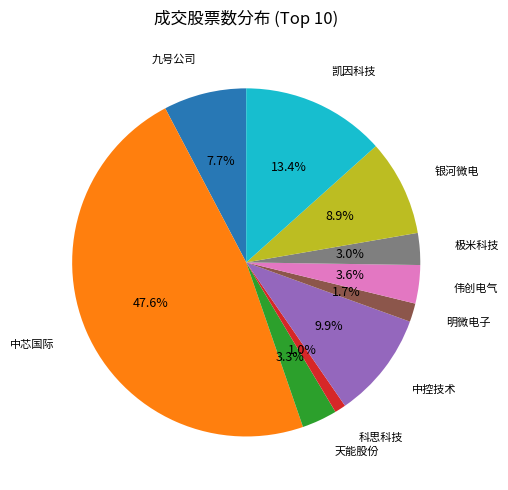

Does any single category account for the majority?

No